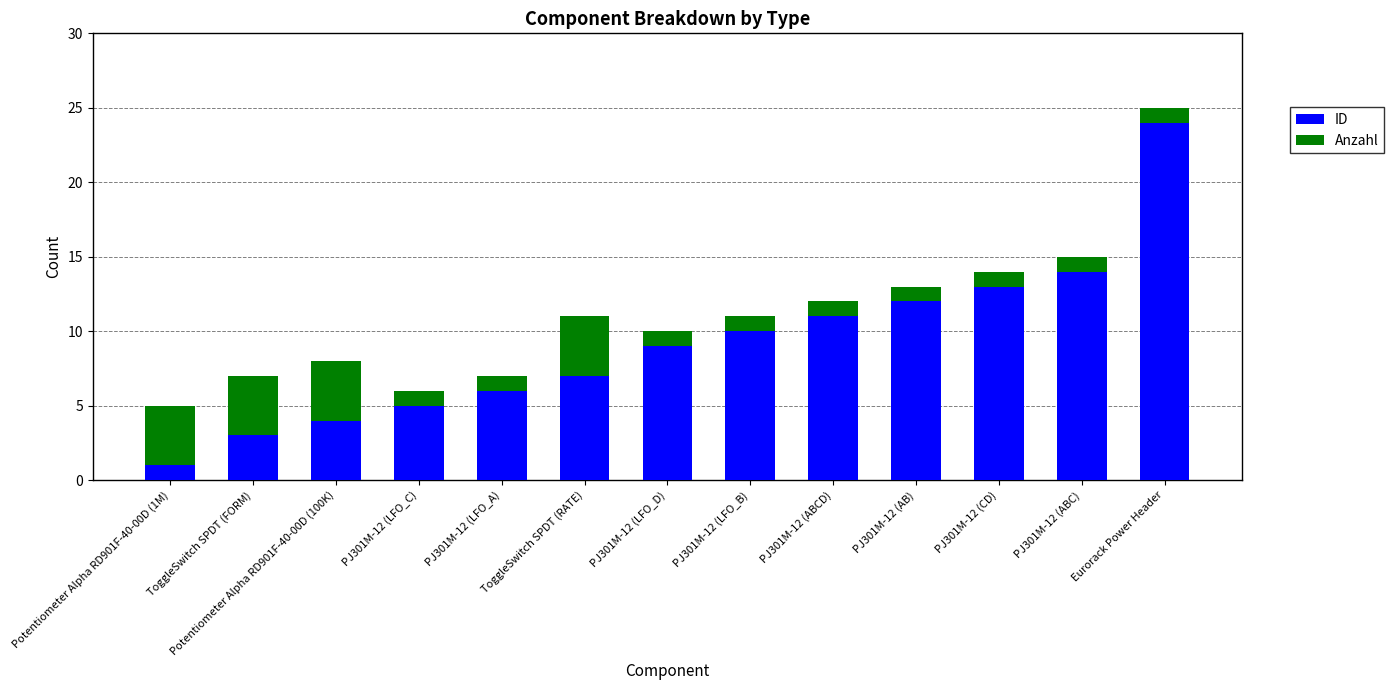

At which label does ID reach its peak?

Eurorack Power Header